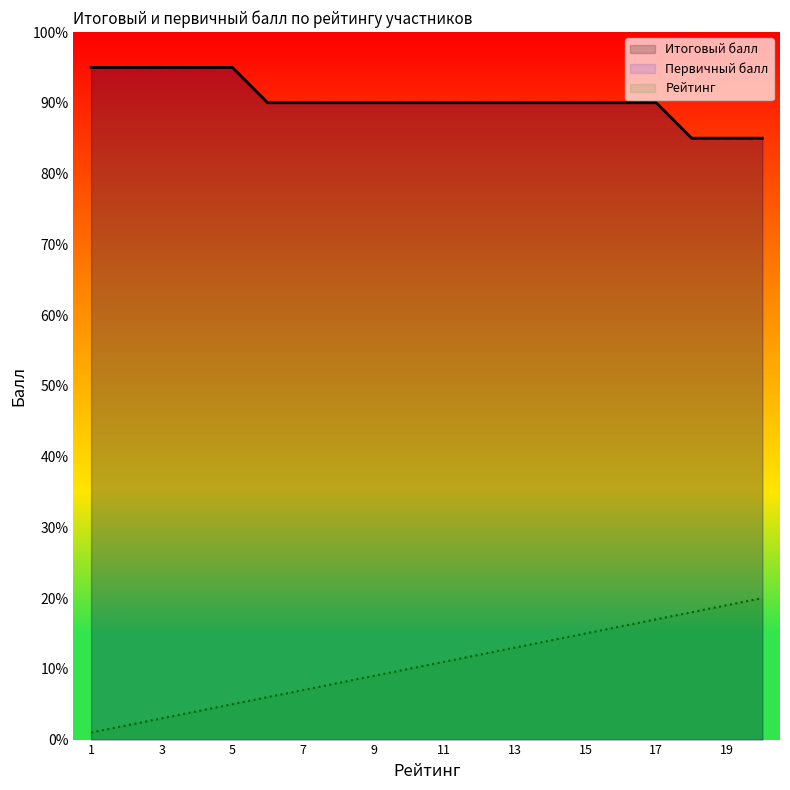

At which label does Первичный балл reach its peak?

1